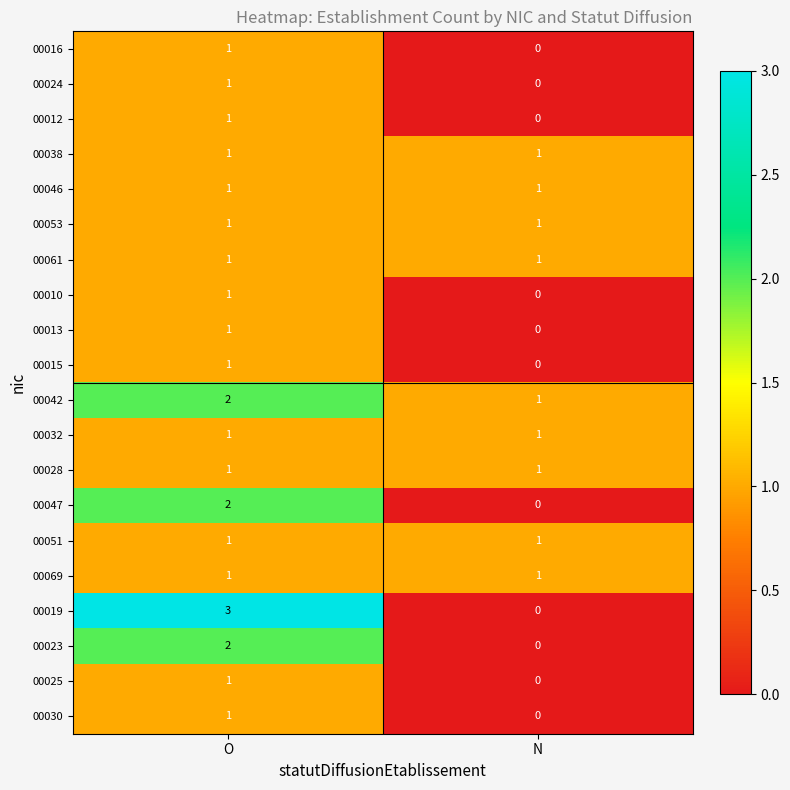

Which series has the largest range (max minus min)?

00019